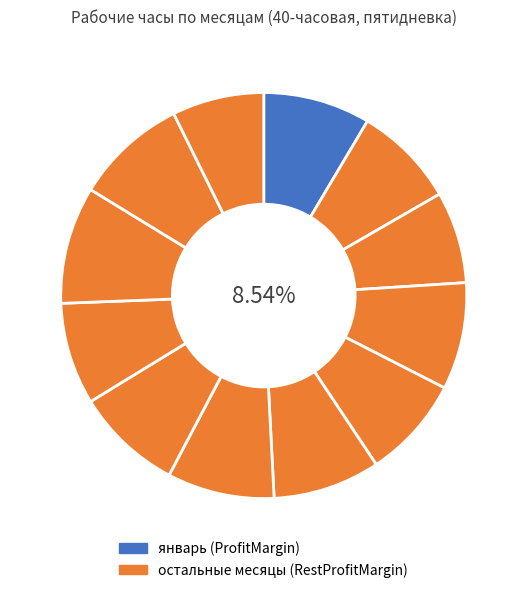

How many segments does this pie chart have?

12